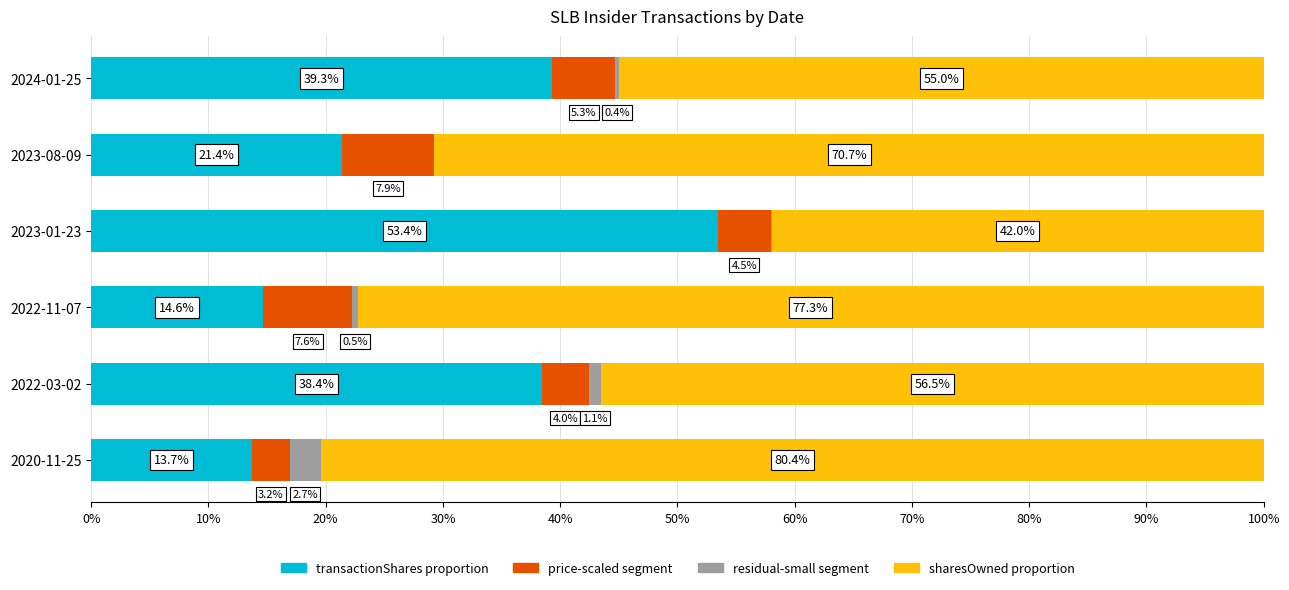

Read the transactionShares proportion value at 2024-01-25.

39.3